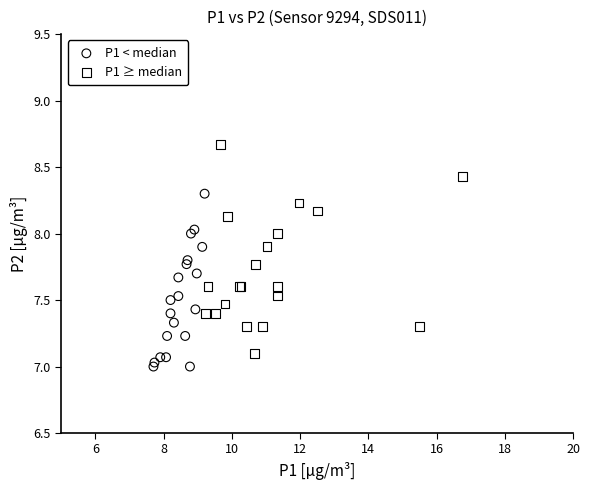

Which series contains the highest Y value?

P1 ≥ median